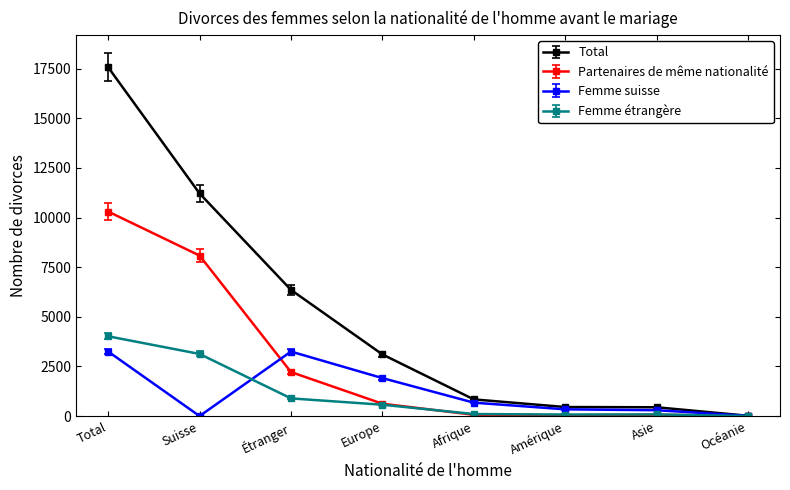

How many data points in Femme étrangère are less than 571?

4